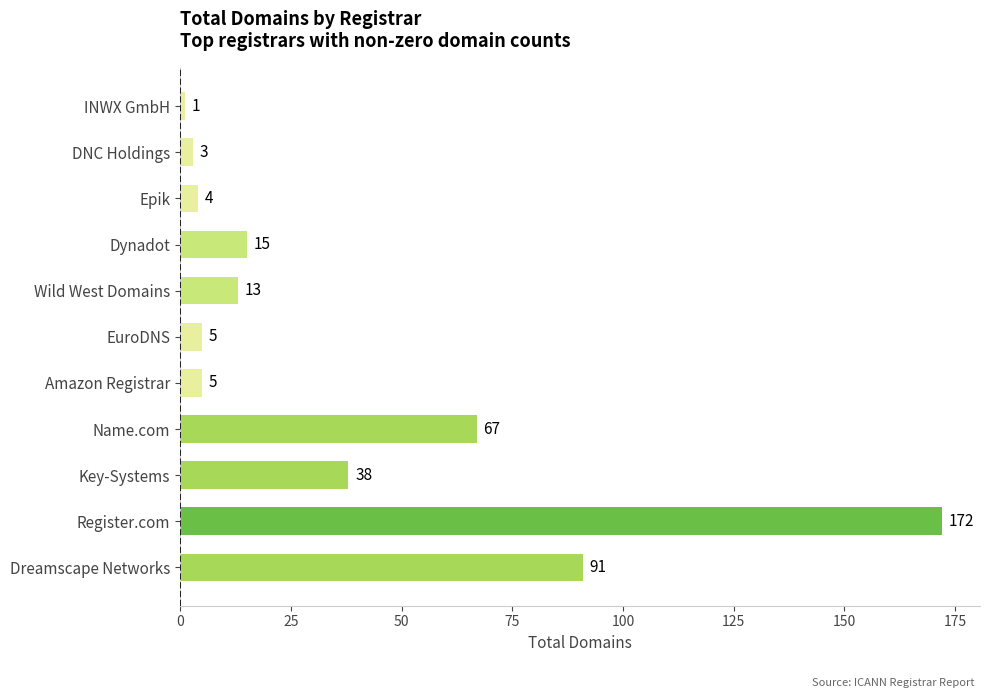

Reading bottom to top, extract all data points from this chart.

Dreamscape Networks=91	Register.com=172	Key-Systems=38	Name.com=67	Amazon Registrar=5	EuroDNS=5	Wild West Domains=13	Dynadot=15	Epik=4	DNC Holdings=3	INWX GmbH=1